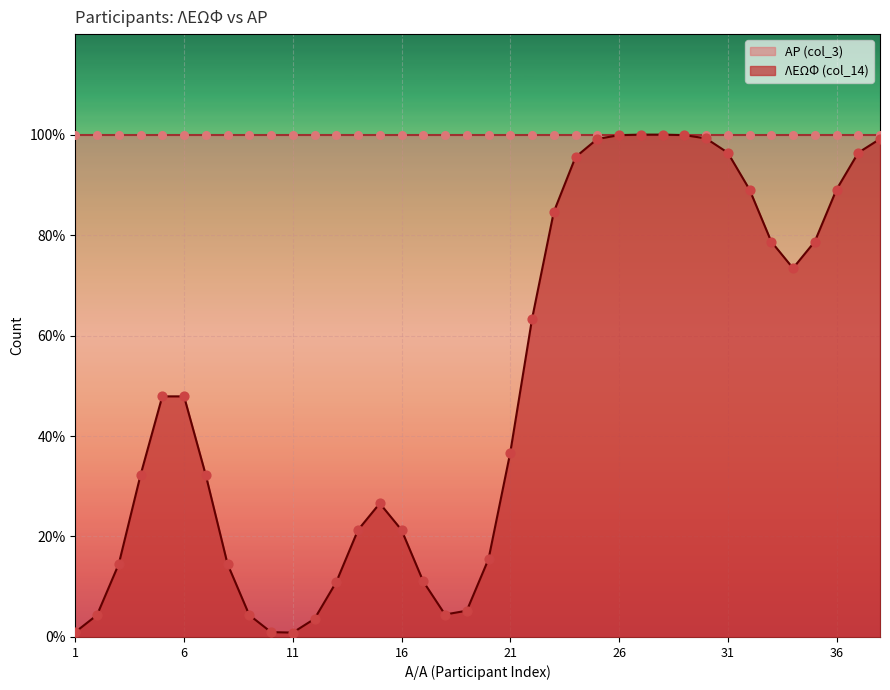

Which series contains the lowest Y value?

ΛΕΩΦ (col_14)